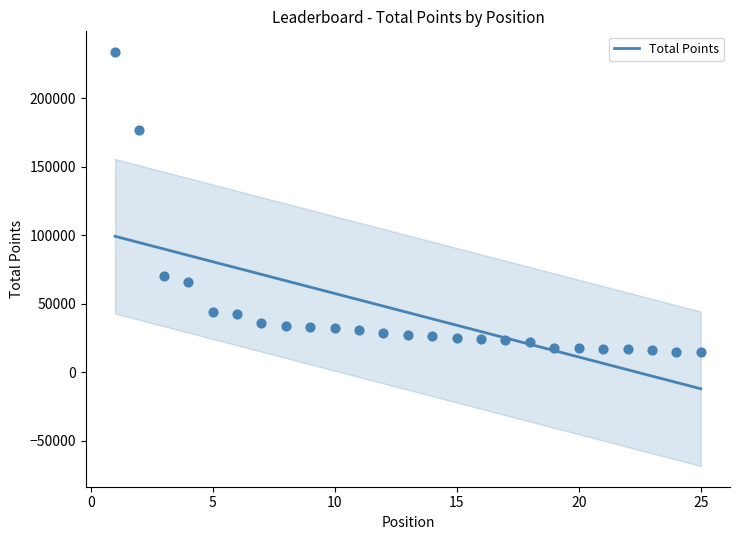

Between 21 and 22, which is larger?

21